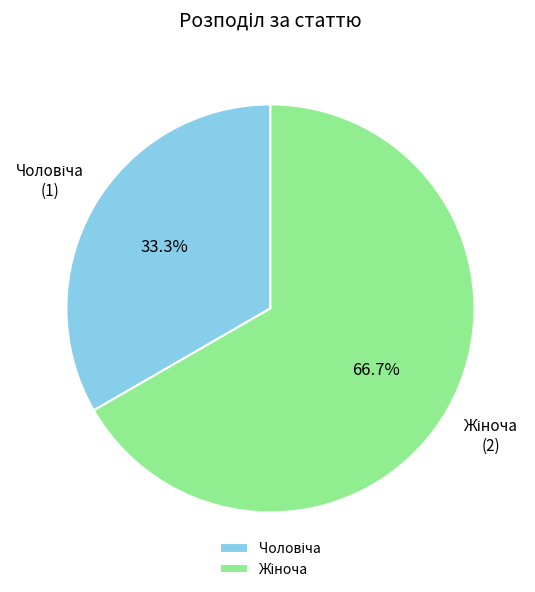

Does any single category account for the majority?

Yes